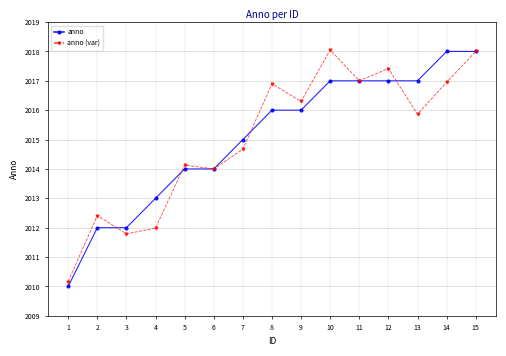

The value of anno at 14 is 2921.5. True or false?

False